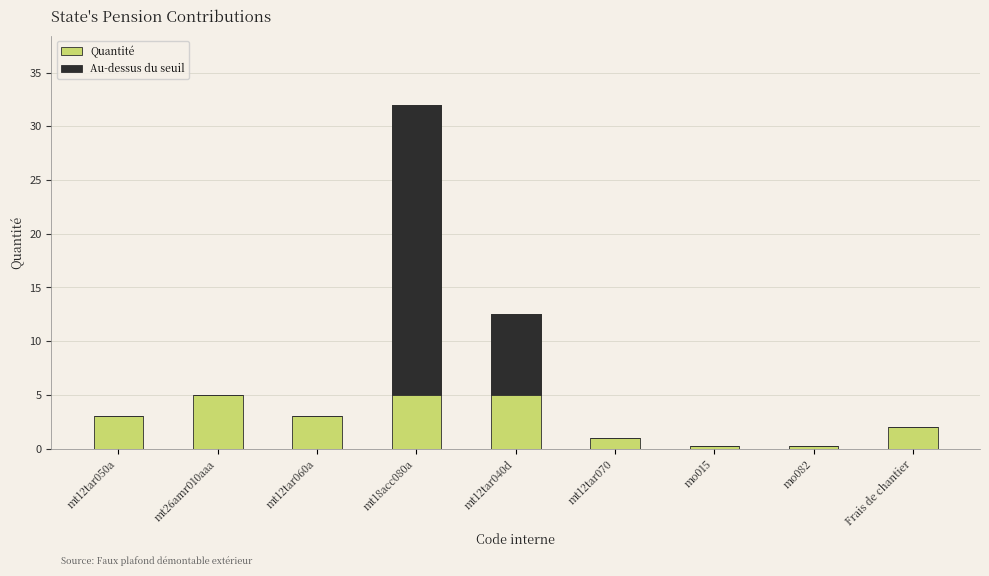

Is the value of Au-dessus du seuil at mt18acc080a greater than the value of Quantité at mt12tar070?

Yes